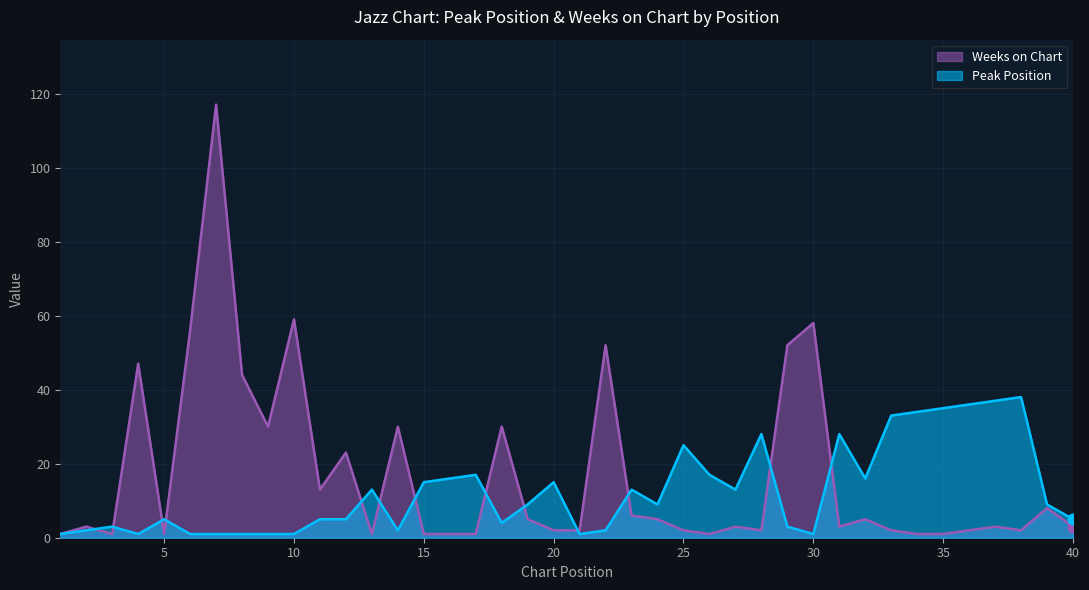

At which category is the sum across all series the highest?

7